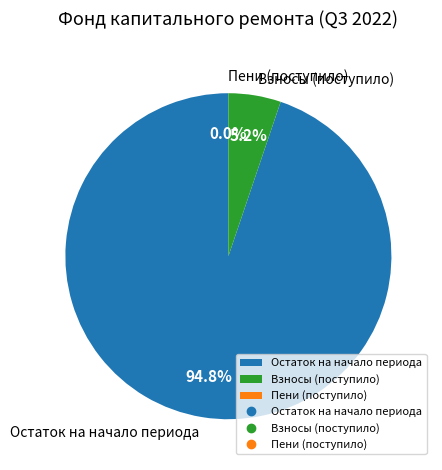

To the nearest percent, what is the average slice percentage?

33%